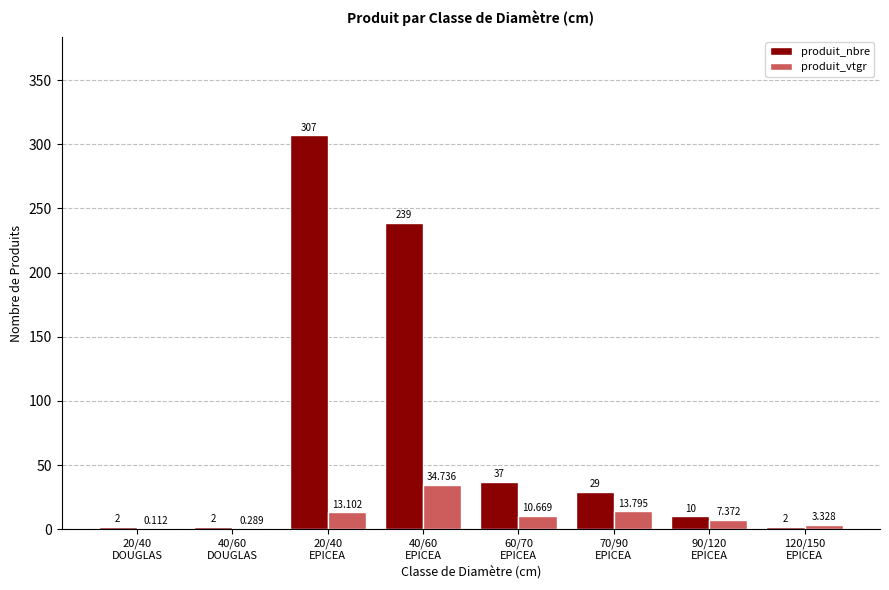

True or false: produit_nbre has a value of 15.7 at 70/90
EPICEA.

False